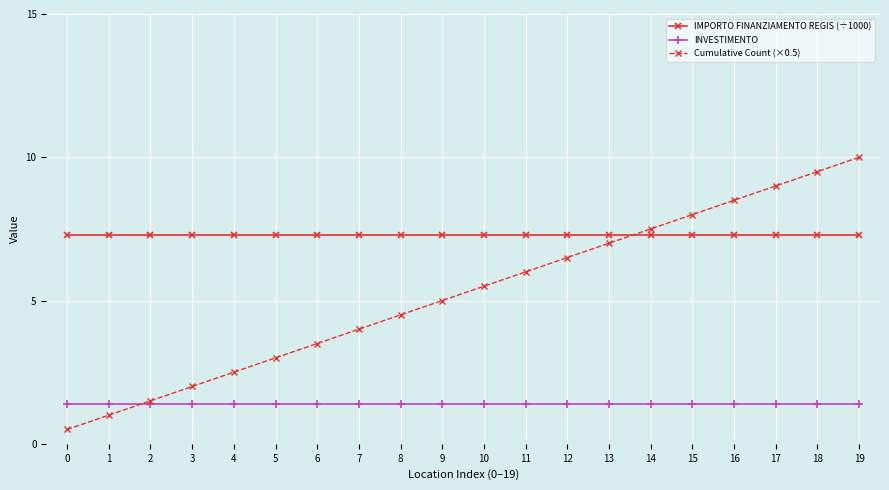

Is the value of INVESTIMENTO at 4 greater than the value of IMPORTO FINANZIAMENTO REGIS (÷1000) at 2?

No